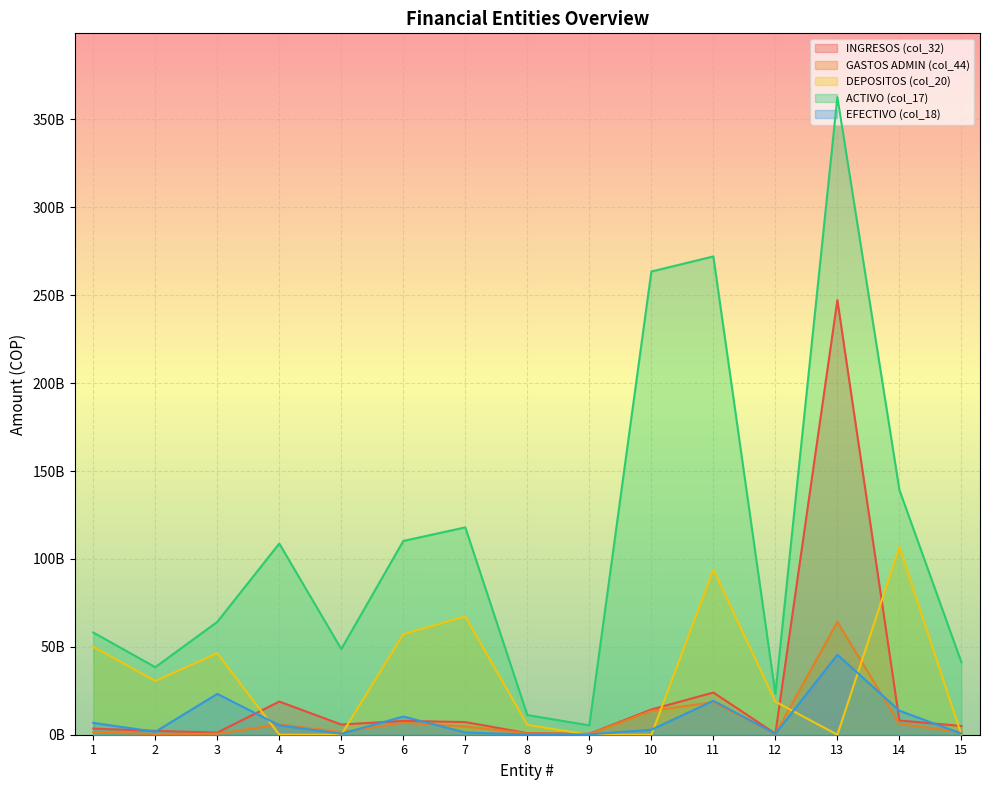

Between 1 and 8, which is larger?

1